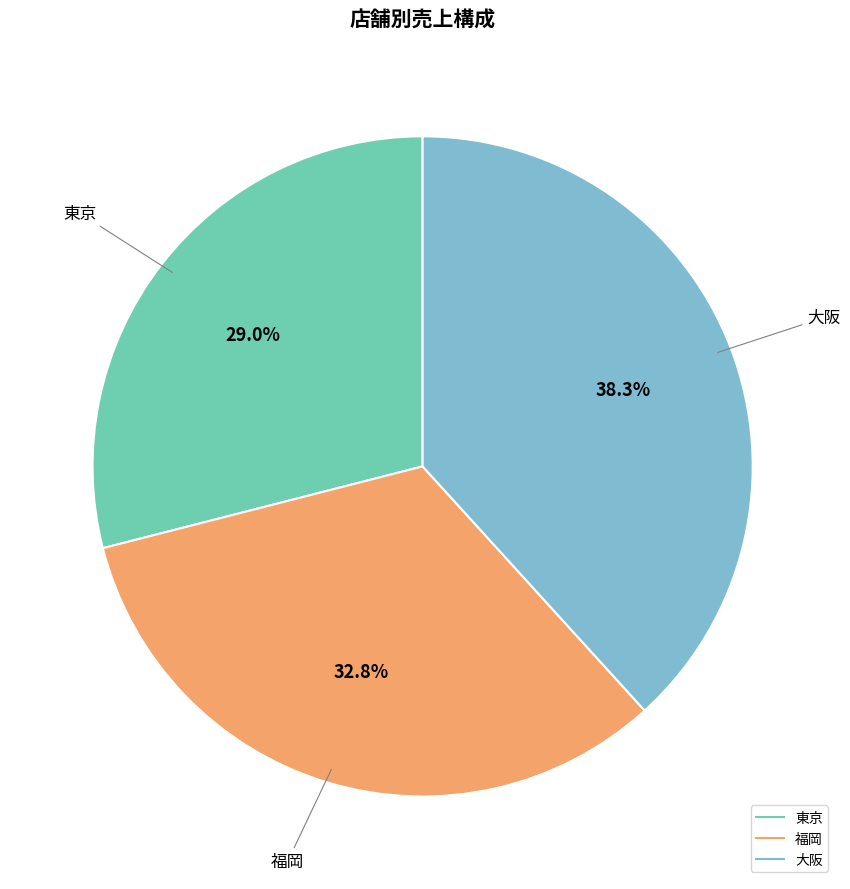

To the nearest percent, what percentage of the pie is 大阪?

38%